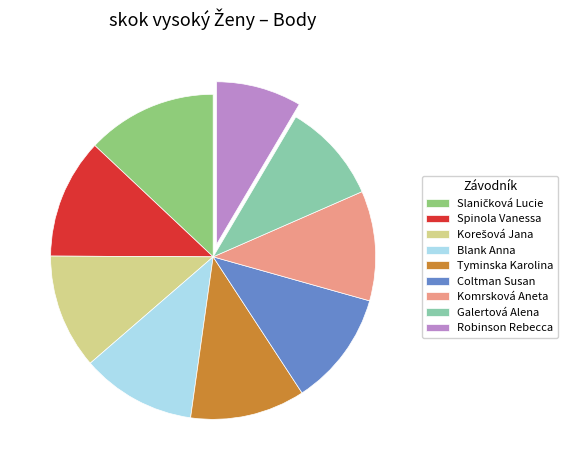

Does Komrsková Aneta represent more than half of the total?

No